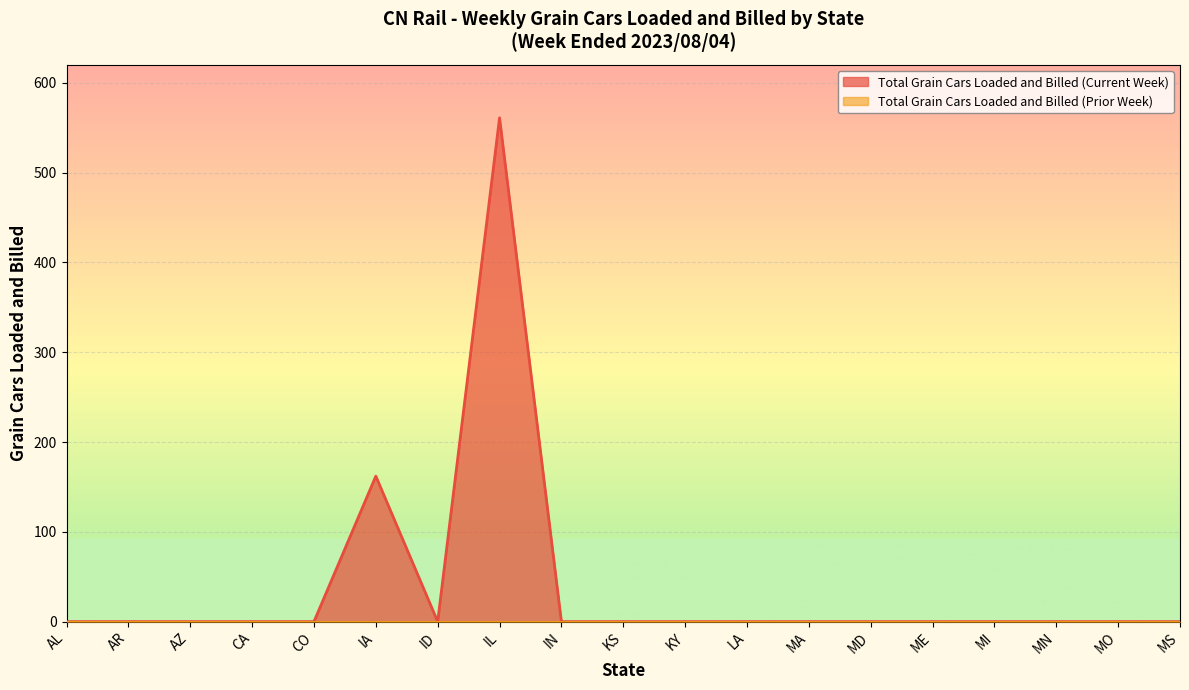

What position from the right is CA?

16